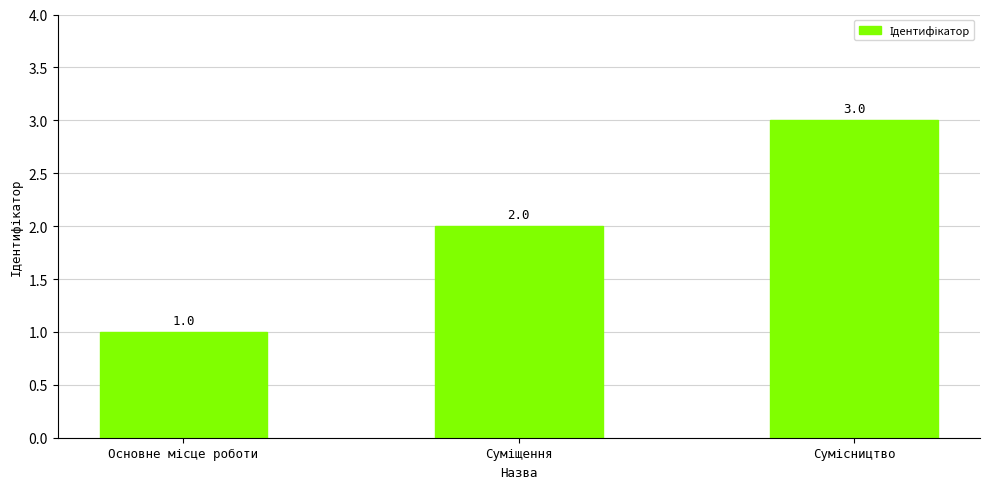

Count the values in the range 1 to 3.

3